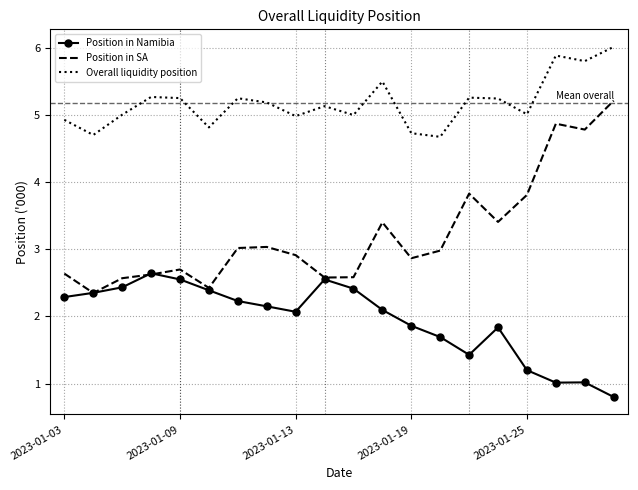

List the series in order of their peak value, highest first.

Overall liquidity position, Position in SA, Position in Namibia